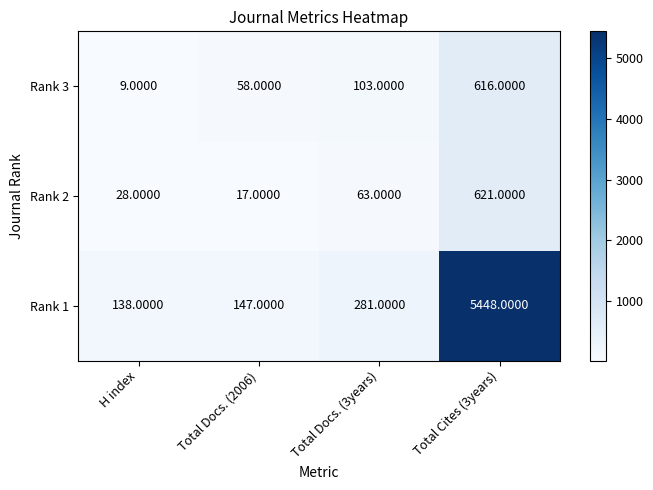

Is the value of Rank 3 at H index greater than the value of Rank 2 at Total Cites (3years)?

No